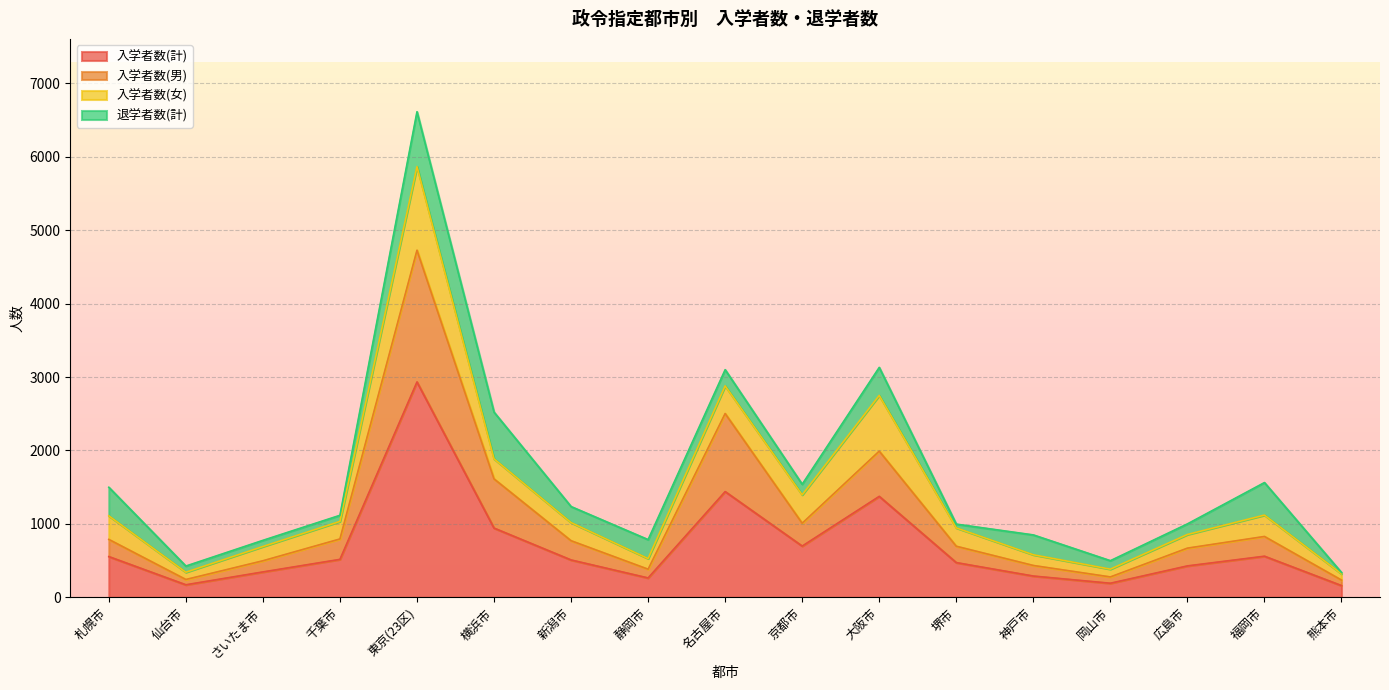

What position from the left is 東京(23区)?

5